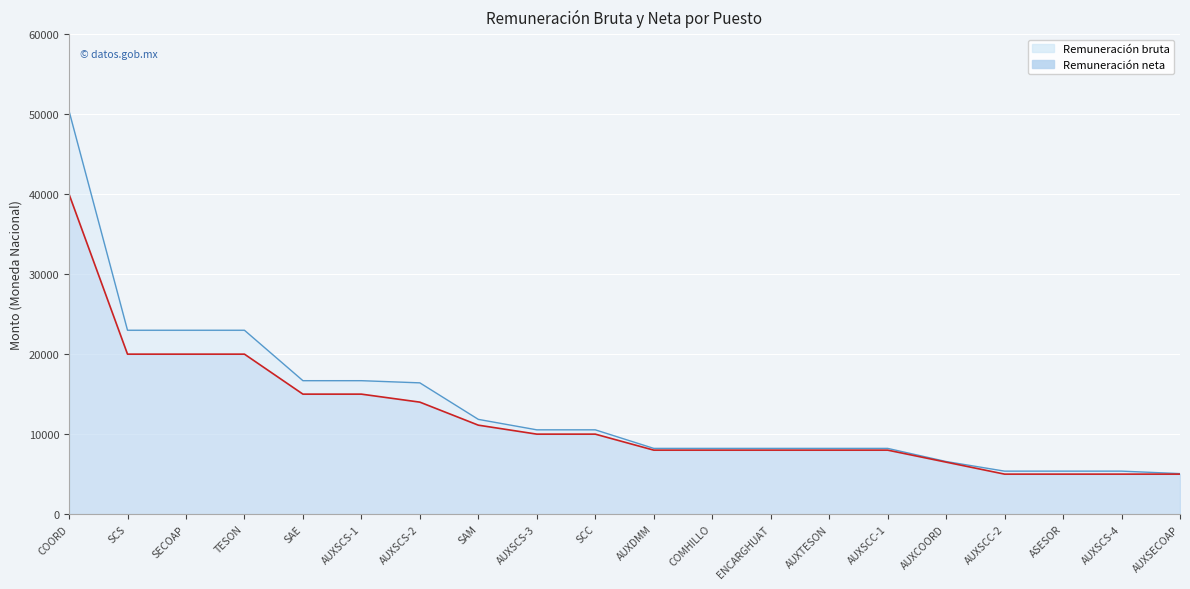

What is the minimum value for Remuneración bruta?

5066.6